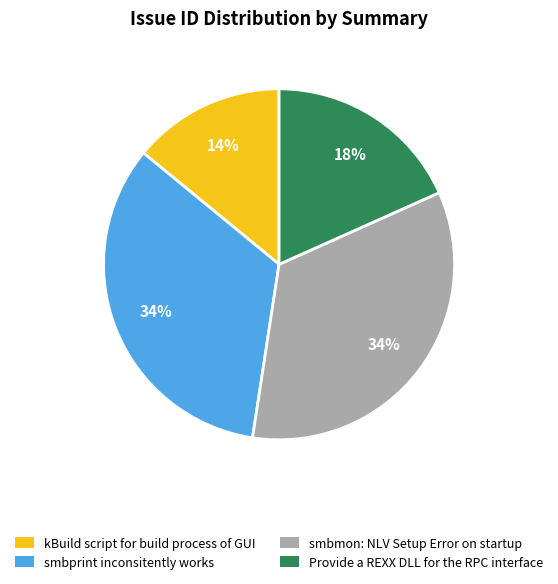

Combined, do Provide a REXX DLL for the RPC interface and smbprint inconsitently works account for over 50%?

Yes